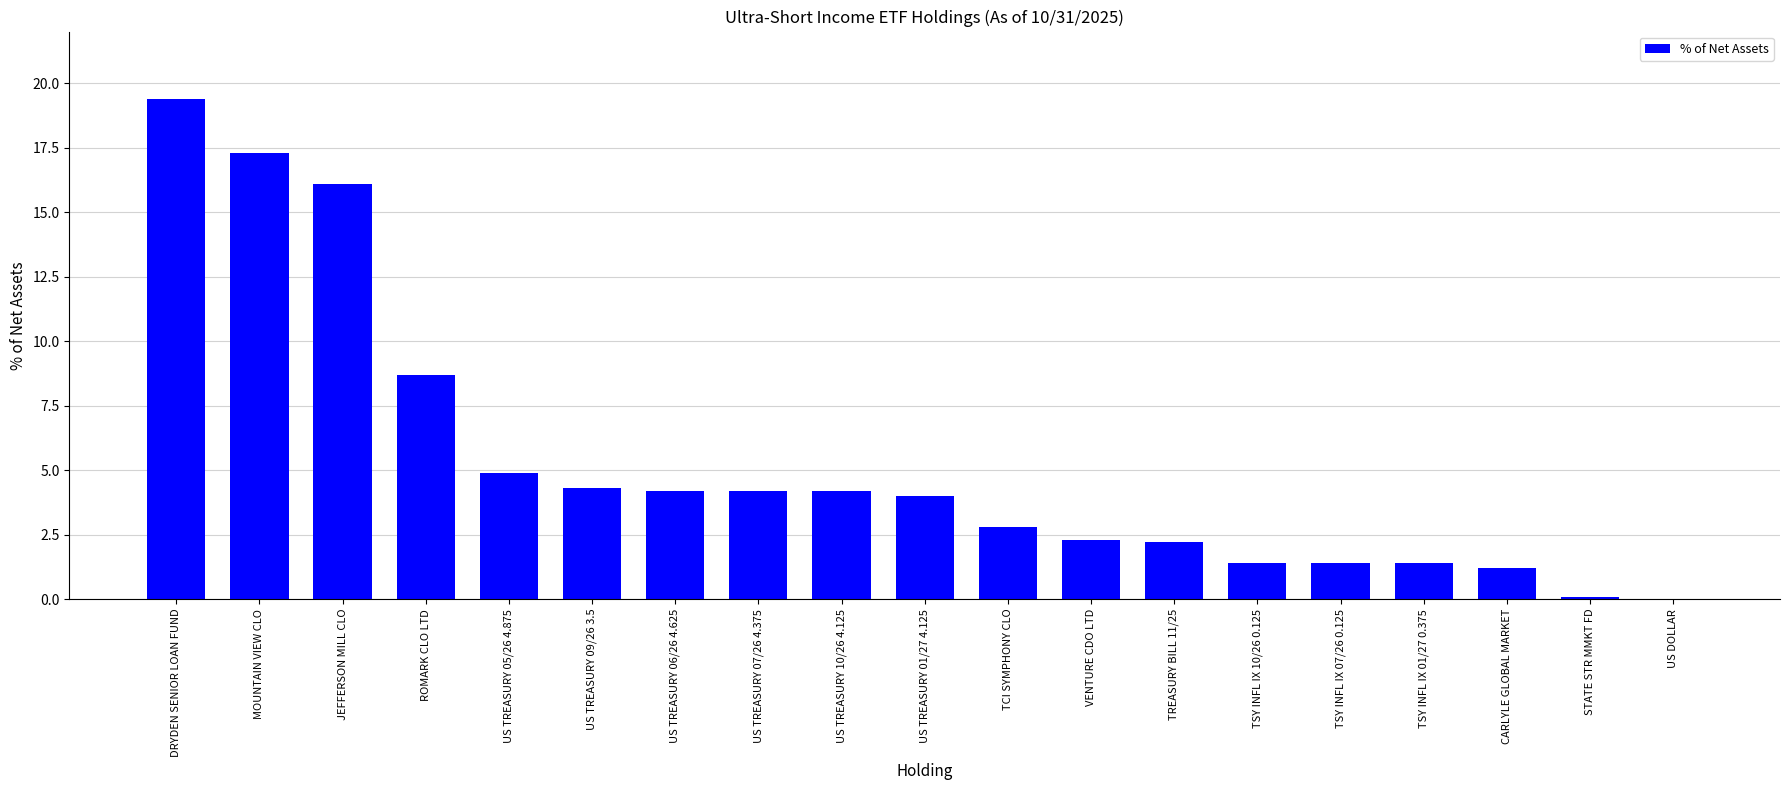

At which label does the data first exceed 4?

DRYDEN SENIOR LOAN FUND